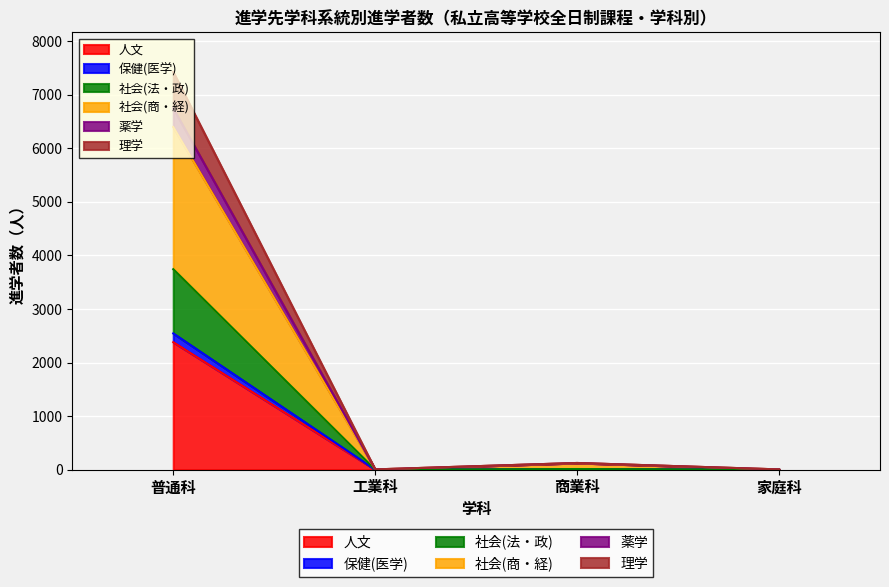

Which category has the highest value in the 保健(医学) series?

普通科